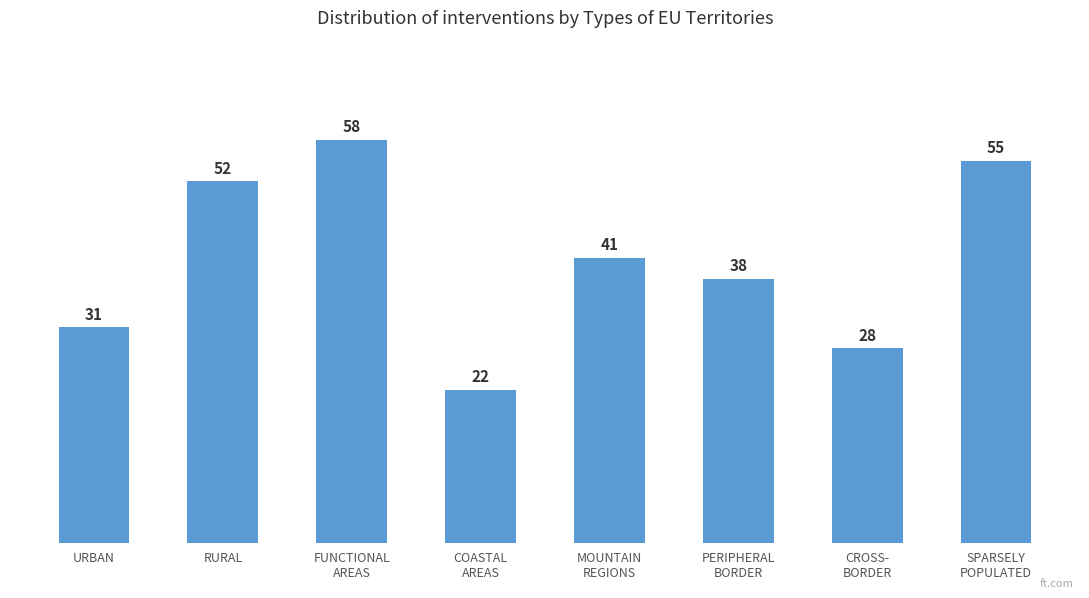

True or false: the data shows 55 at SPARSELY
POPULATED.

True